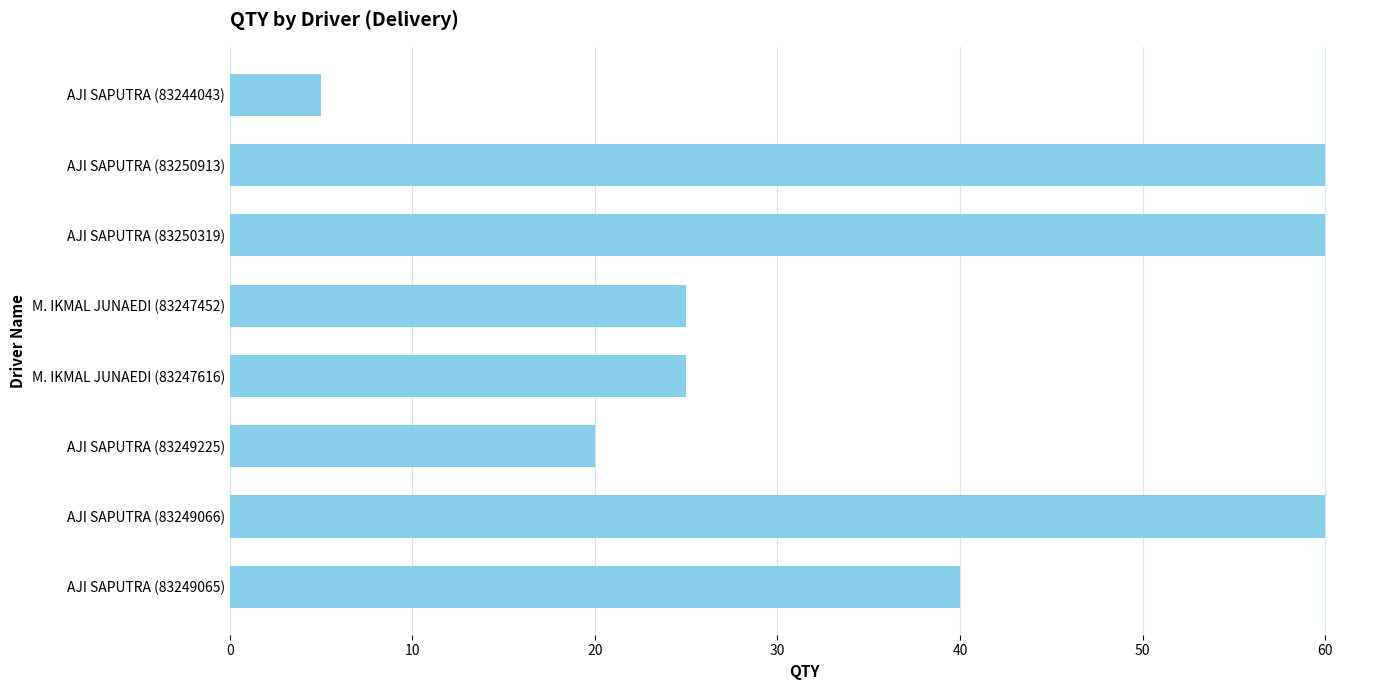

What is the average value?

37